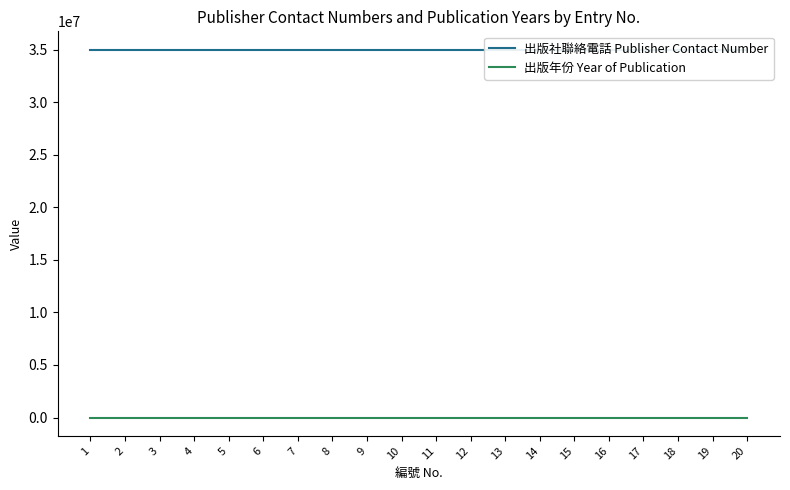

How many lines are shown in the chart?

2